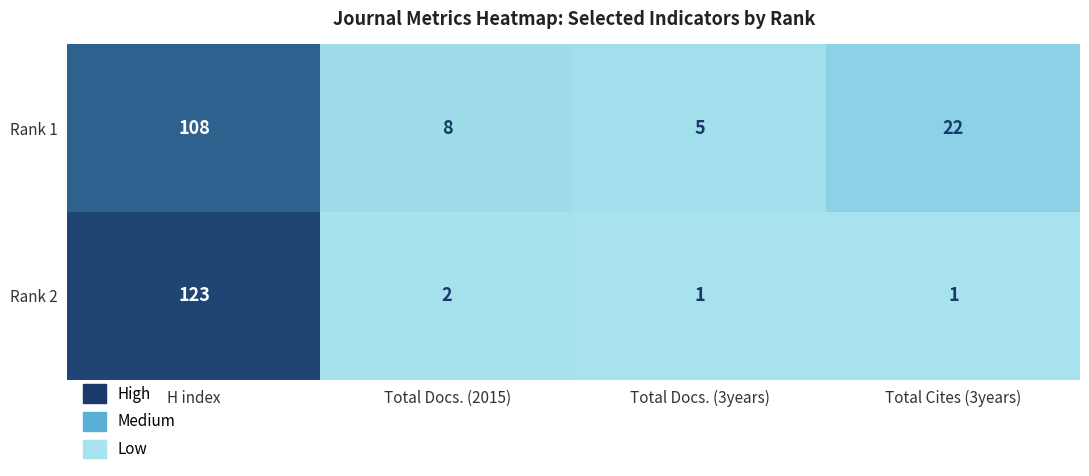

The value of Rank 1 at Total Cites (3years) is 22. True or false?

True